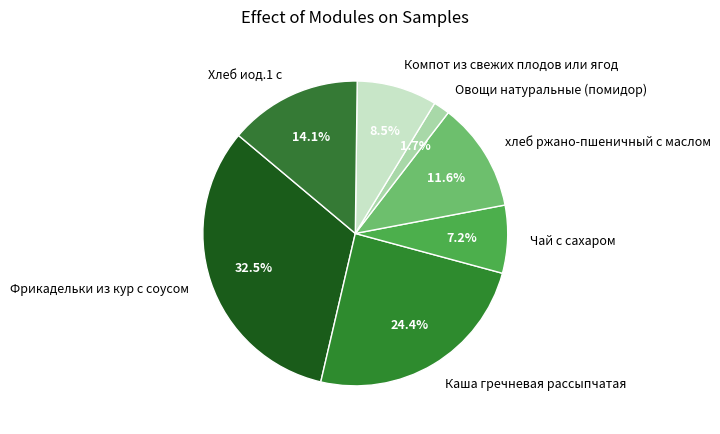

Which slice is the smallest?

Овощи натуральные (помидор)